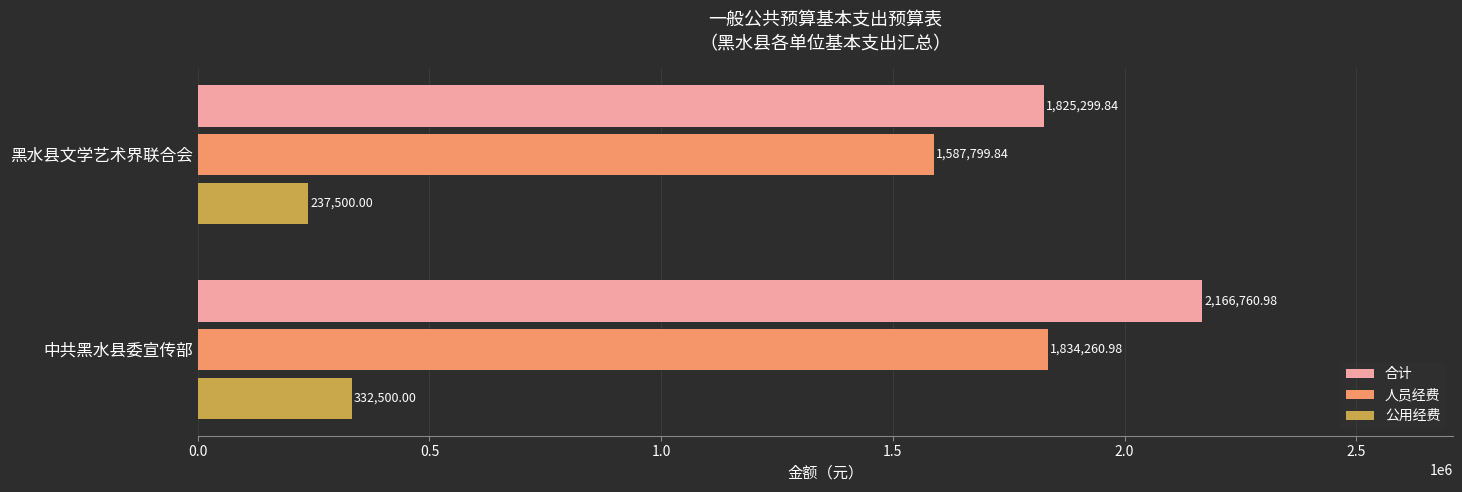

What is the sum of all 人员经费 values?

3422060.8